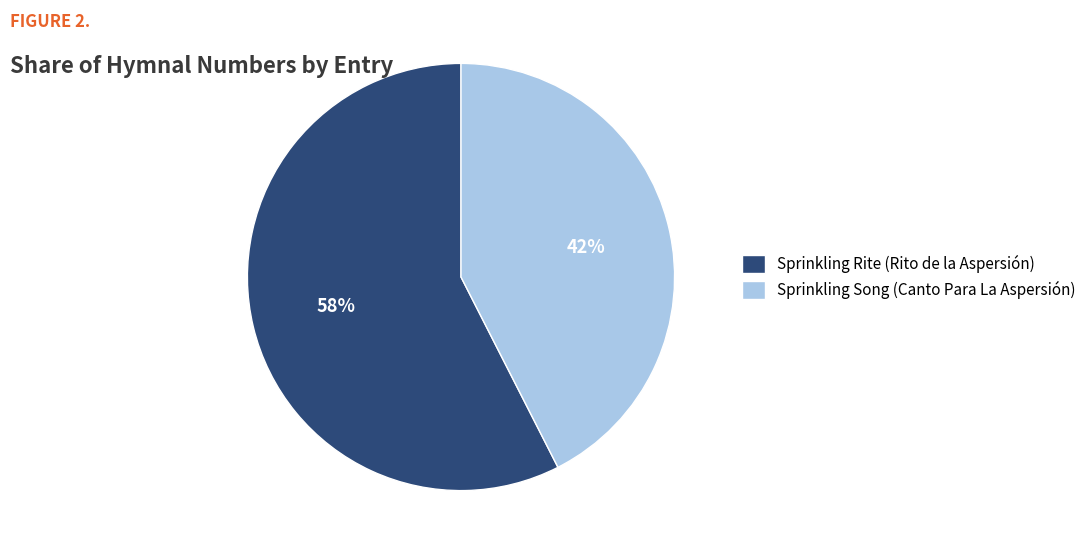

Count the number of slices in the pie.

2